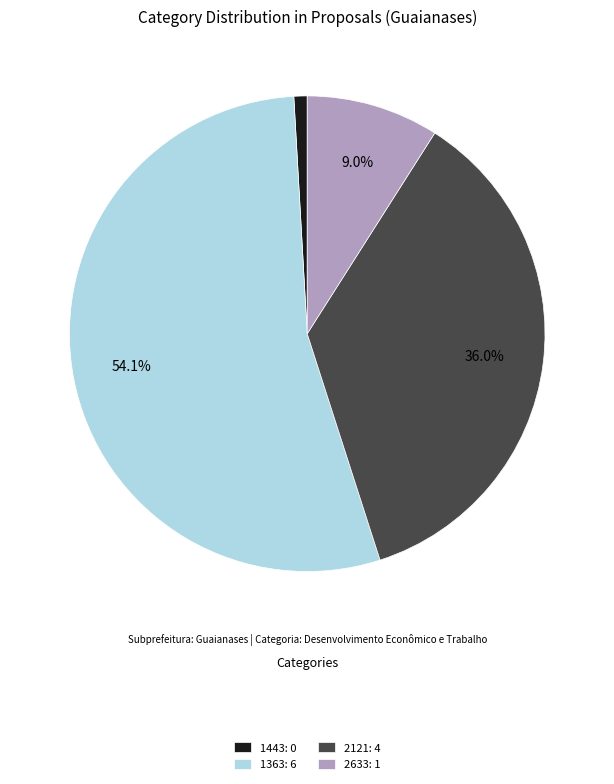

What percentage do 2633: 1 and 2121: 4 together represent?

45.0%